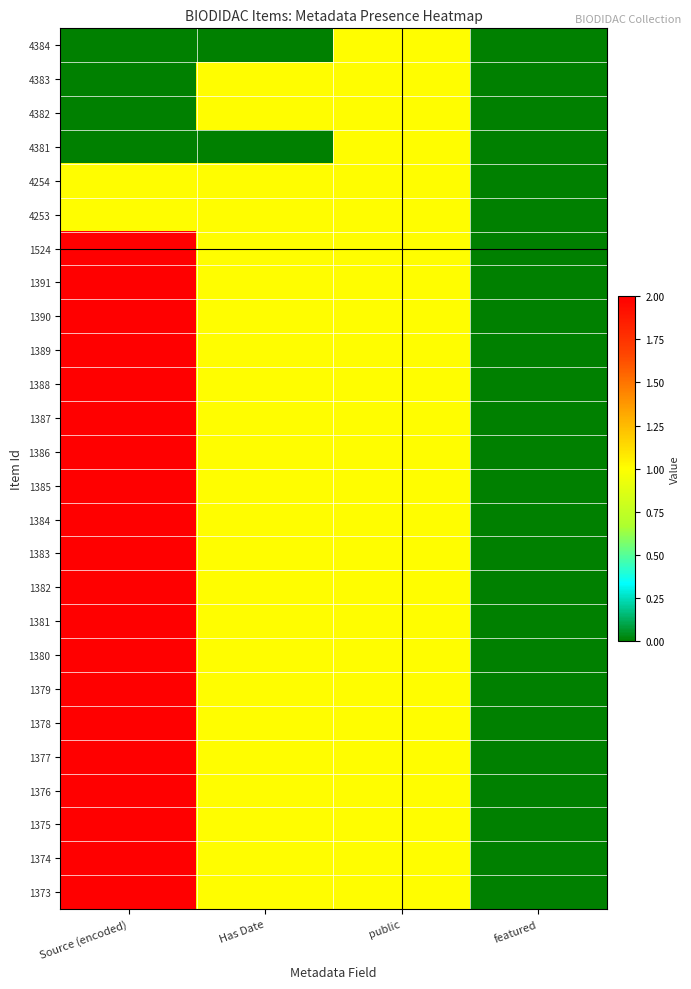

Rank the series at Has Date from highest to lowest value.

4383, 4382, 4254, 4253, 1524, 1391, 1390, 1389, 1388, 1387, 1386, 1385, 1384, 1383, 1382, 1381, 1380, 1379, 1378, 1377, 1376, 1375, 1374, 1373, 4384, 4381